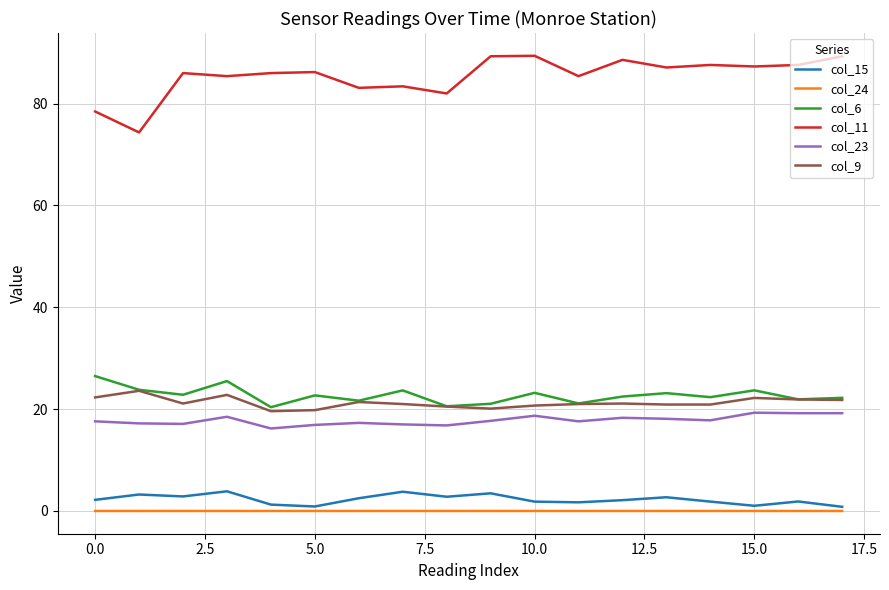

Is this an area chart (filled region under the line)?

No